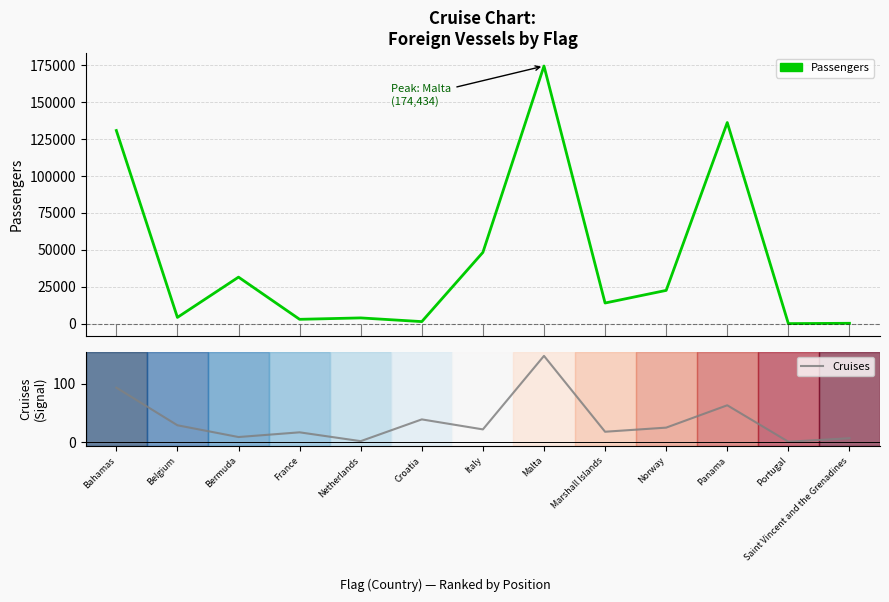

Where is Passengers nearest to the value 87276?

Italy